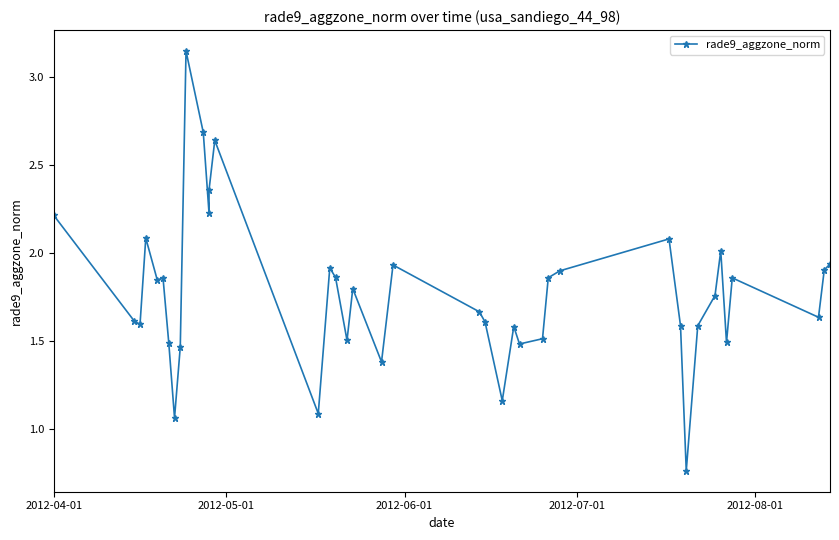

How many distinct data groups are displayed?

1